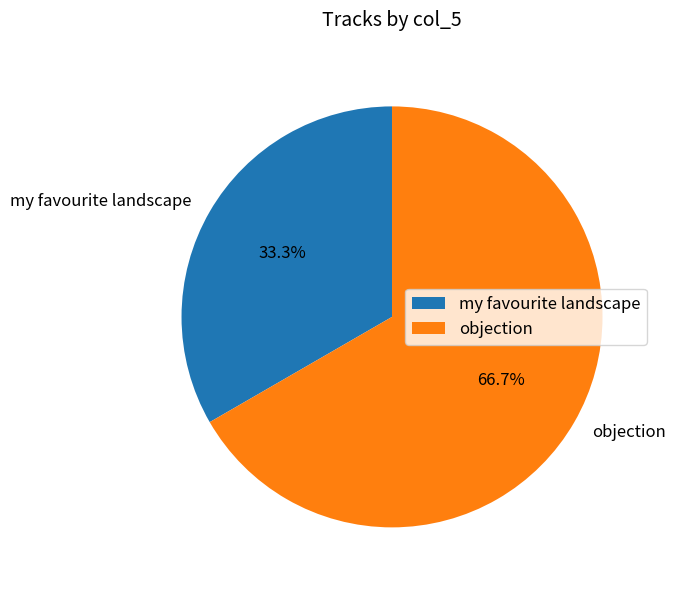

Between my favourite landscape and objection, which is larger?

objection